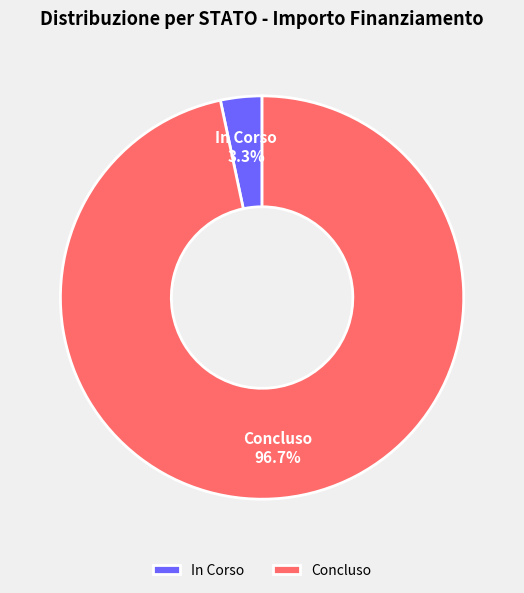

Do In Corso and Concluso together represent more than half of the pie?

Yes